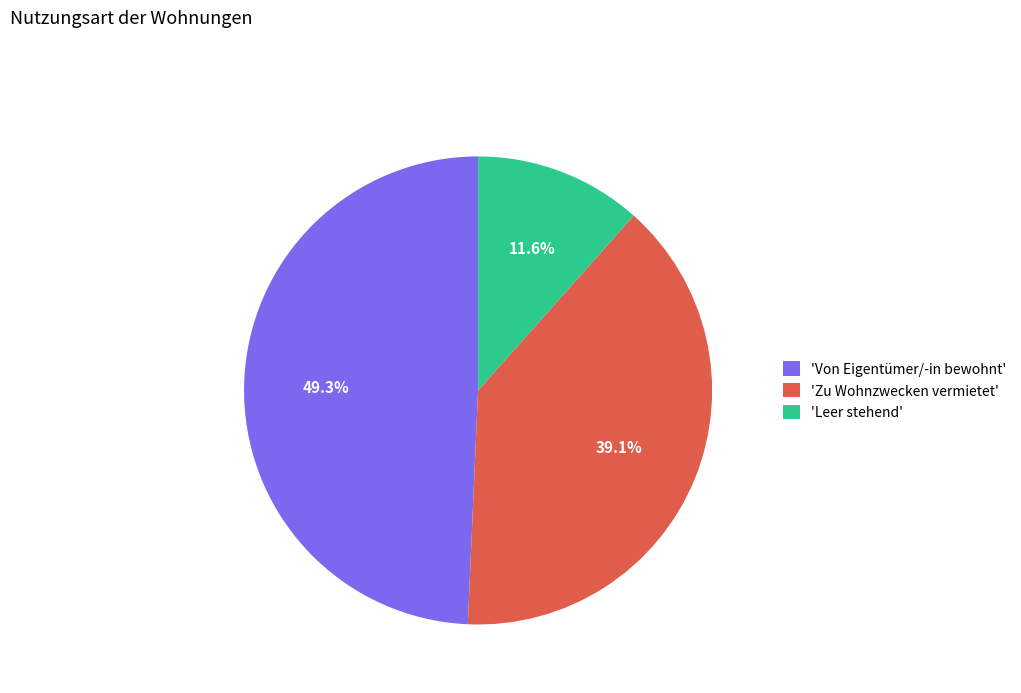

How many slices are in this pie chart?

3